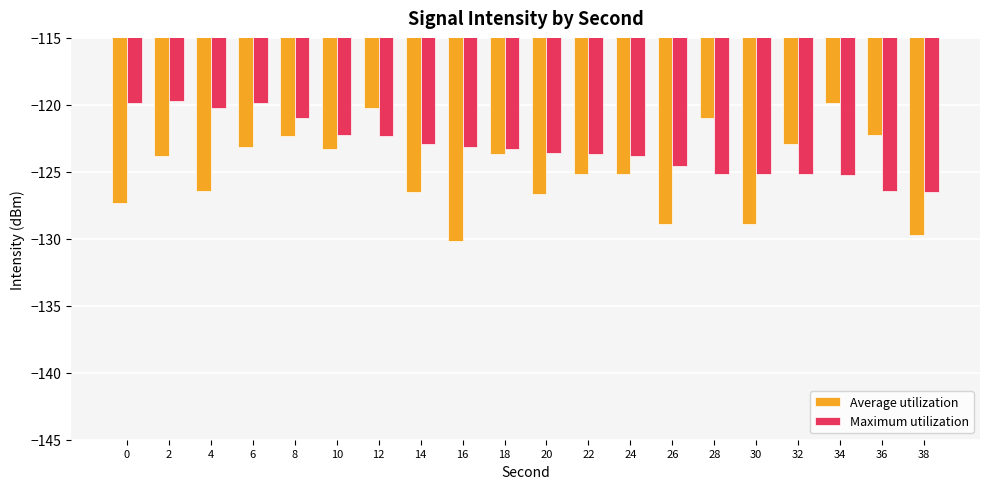

At 32, list the series in order from largest to smallest.

Average utilization, Maximum utilization